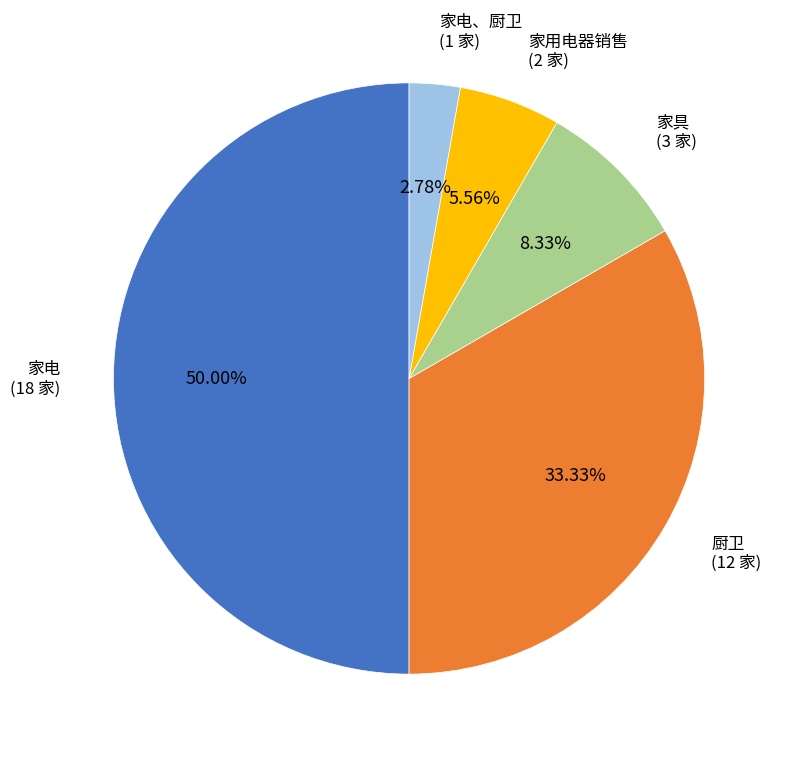

The 家电 slice represents 50% of the pie. True or false?

True